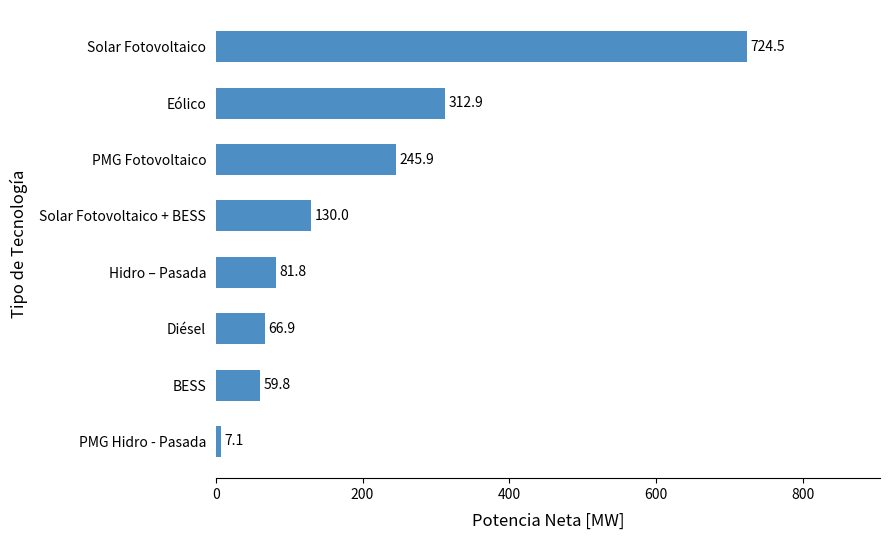

Rank the categories by value from highest to lowest.

Solar Fotovoltaico, Eólico, PMG Fotovoltaico, Solar Fotovoltaico + BESS, Hidro – Pasada, Diésel, BESS, PMG Hidro - Pasada